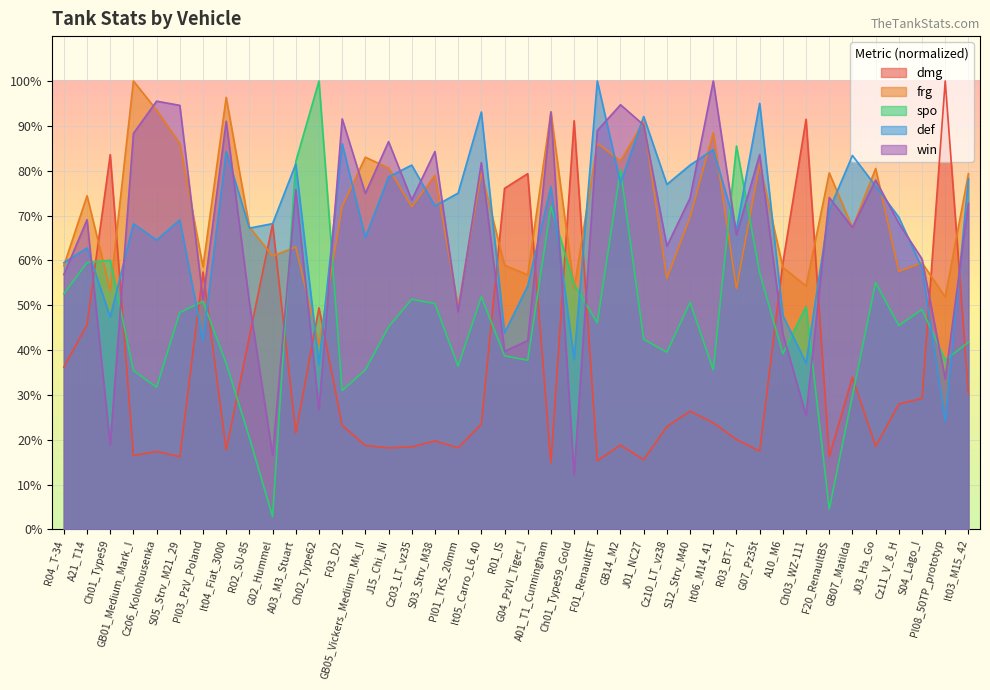

What is the spread (max minus min) of values at S03_Strv_M38?

64.5